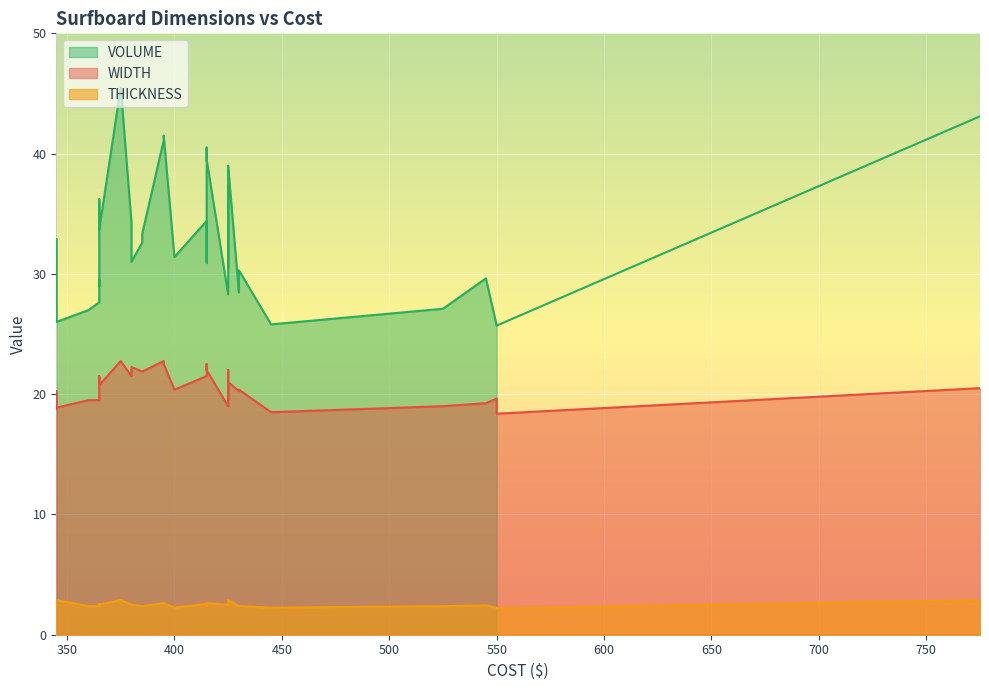

What is the value of the THICKNESS point at the 19th from the left?

2.4